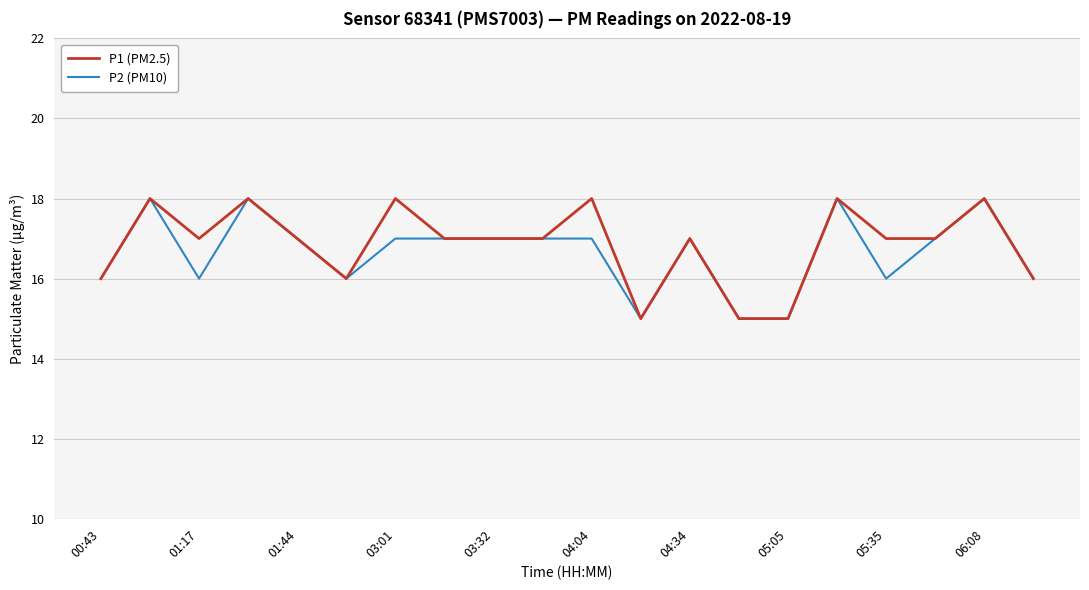

Reading right to left, list all the values displayed in this chart.

P1 (PM2.5): 16	18	17	17	18	15	15	17	15	18	17	17	17	18	16	17	18	17	18	16
P2 (PM10): 16	18	17	16	18	15	15	17	15	17	17	17	17	17	16	17	18	16	18	16